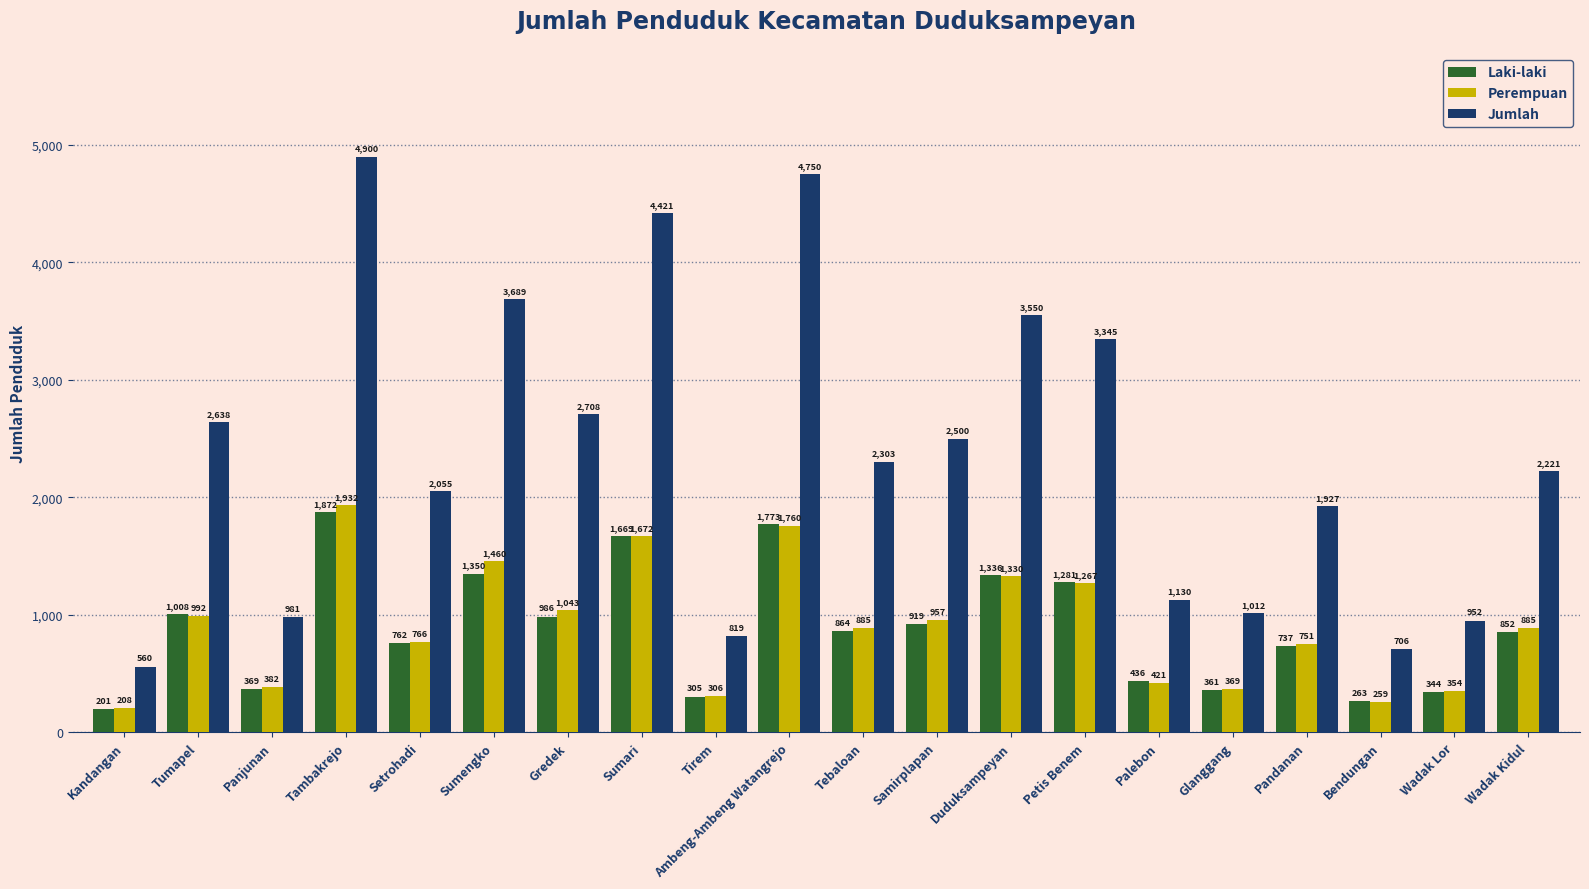

What is the difference between the Laki-laki values at Samirplapan and Tebaloan?

55